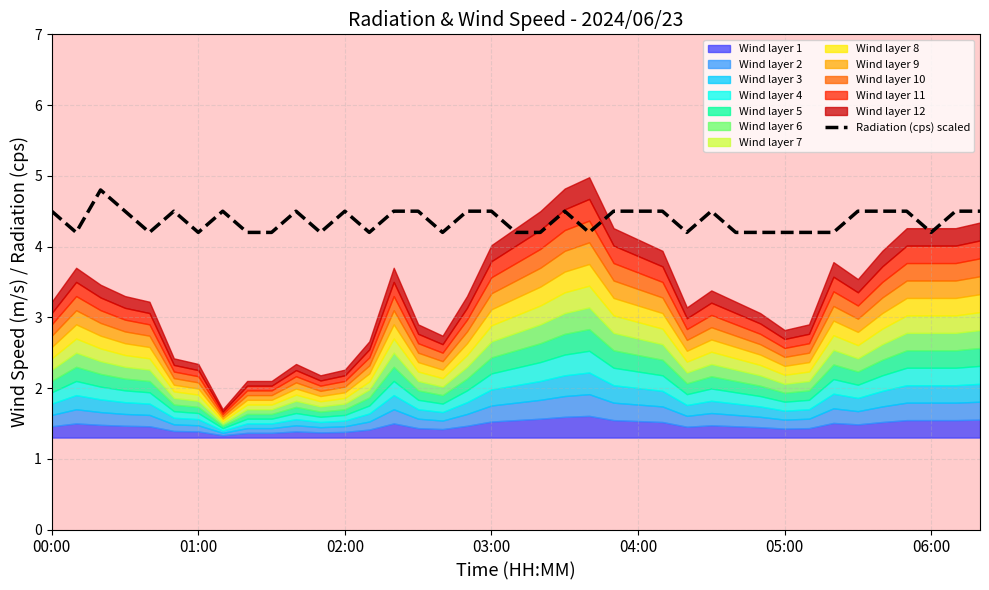

What is the maximum value for Radiation (cps) scaled?

4.8